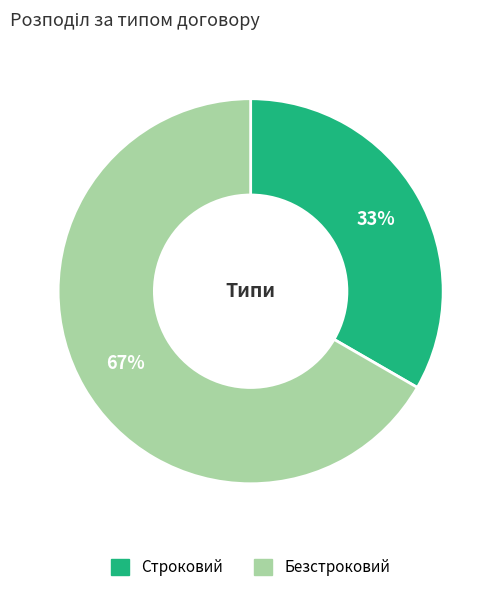

What percentage is the Строковий slice, to the nearest percent?

33%